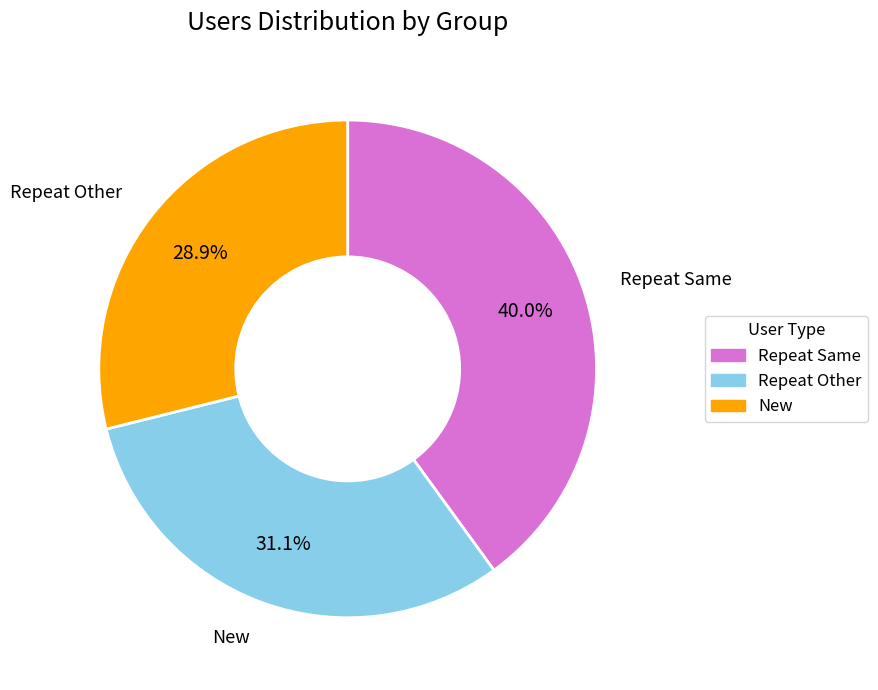

Does any single category account for the majority?

No